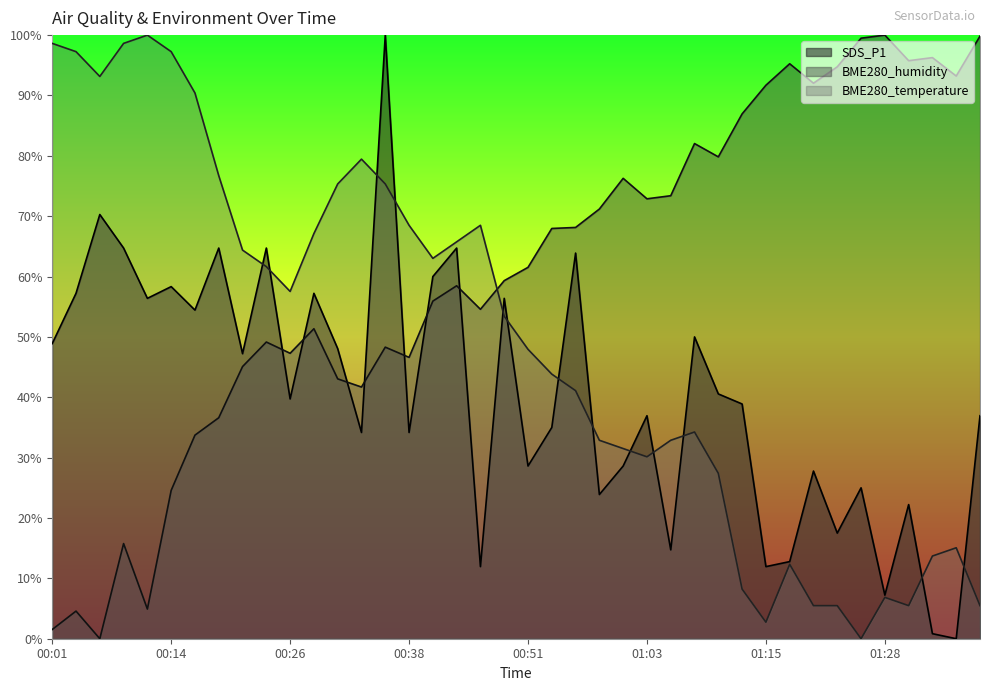

Which series has the largest total across all categories?

BME280_humidity